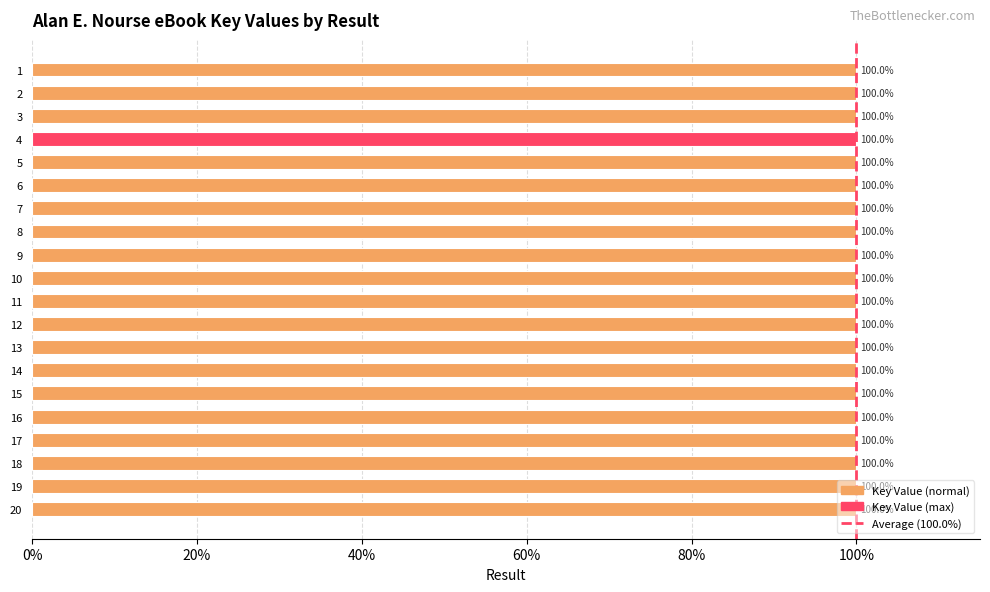

What is the value of the 12th bar from the top?

100.0